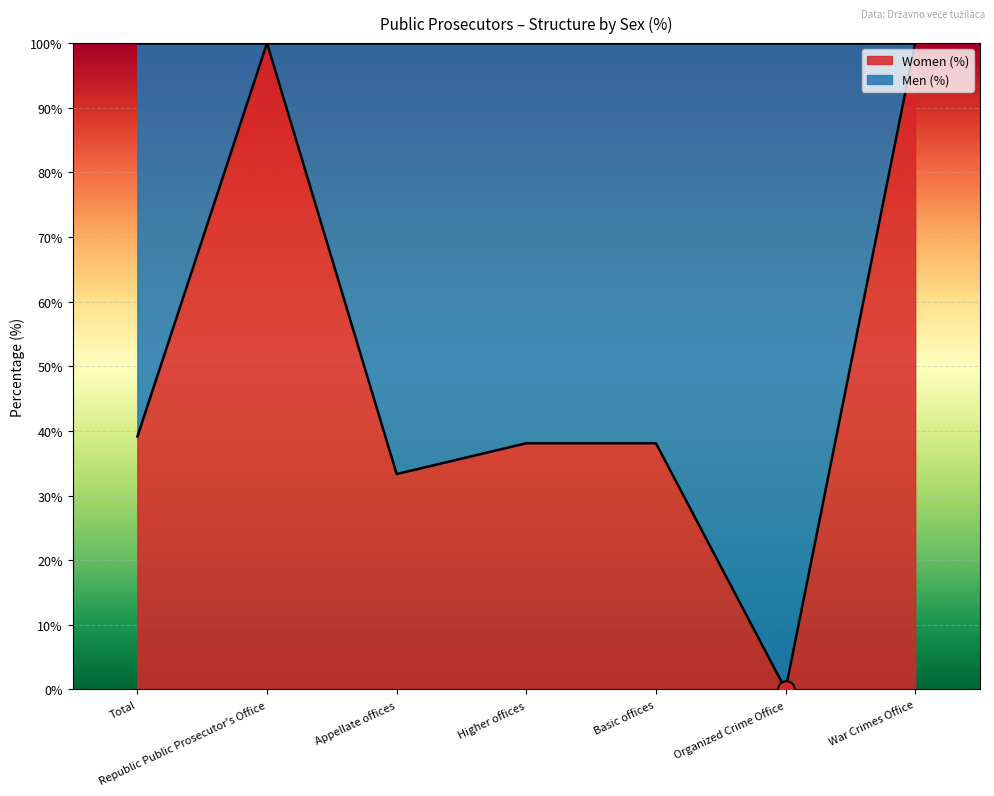

Where is the first local maximum?

Republic Public Prosecutor's Office